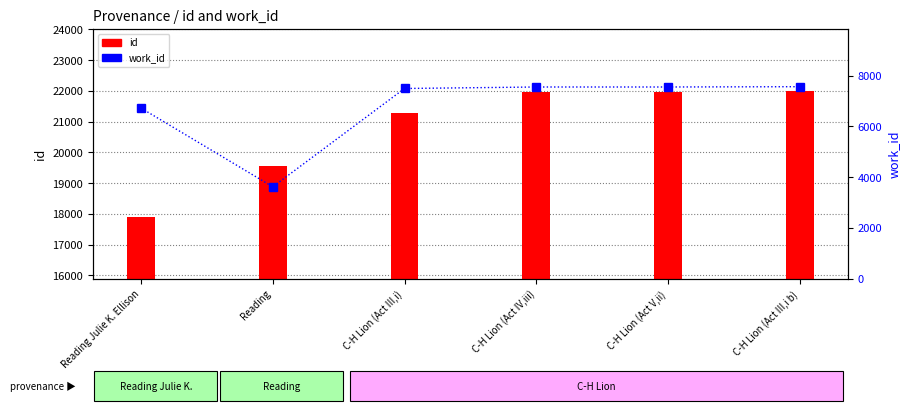

At how many categories does at least one series exceed 19464?

5